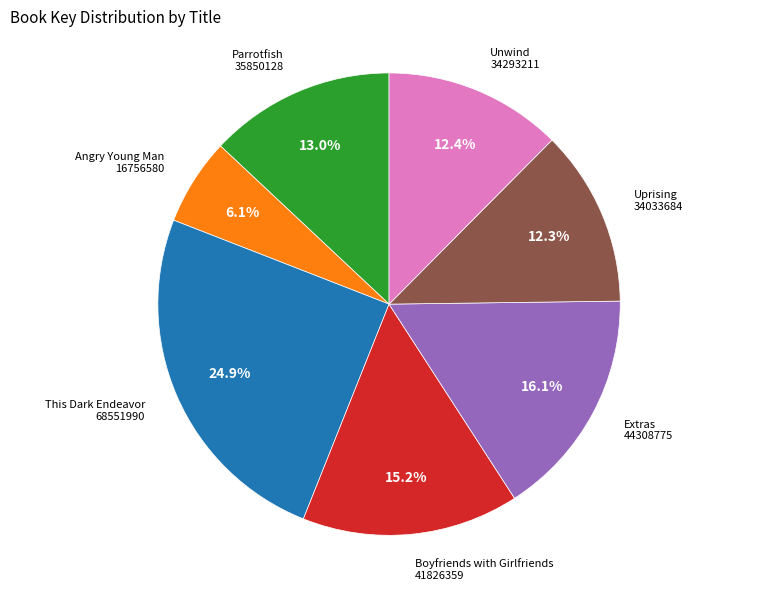

How many segments does this pie chart have?

7